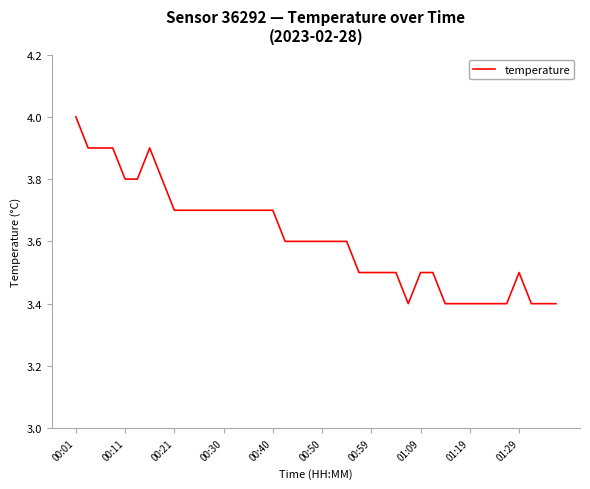

Reading left to right, extract all data points from this chart.

4.0	3.9	3.9	3.9	3.8	3.8	3.9	3.8	3.7	3.7	3.7	3.7	3.7	3.7	3.7	3.7	3.7	3.6	3.6	3.6	3.6	3.6	3.6	3.5	3.5	3.5	3.5	3.4	3.5	3.5	3.4	3.4	3.4	3.4	3.4	3.4	3.5	3.4	3.4	3.4